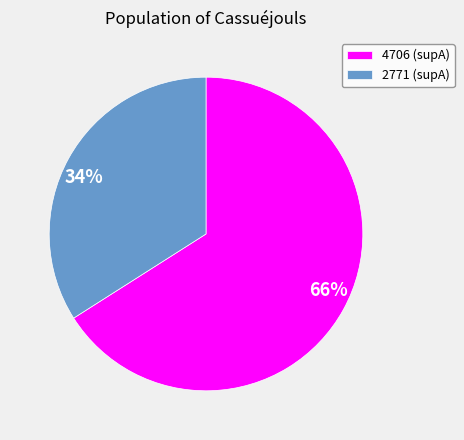

Does any single category account for the majority?

Yes